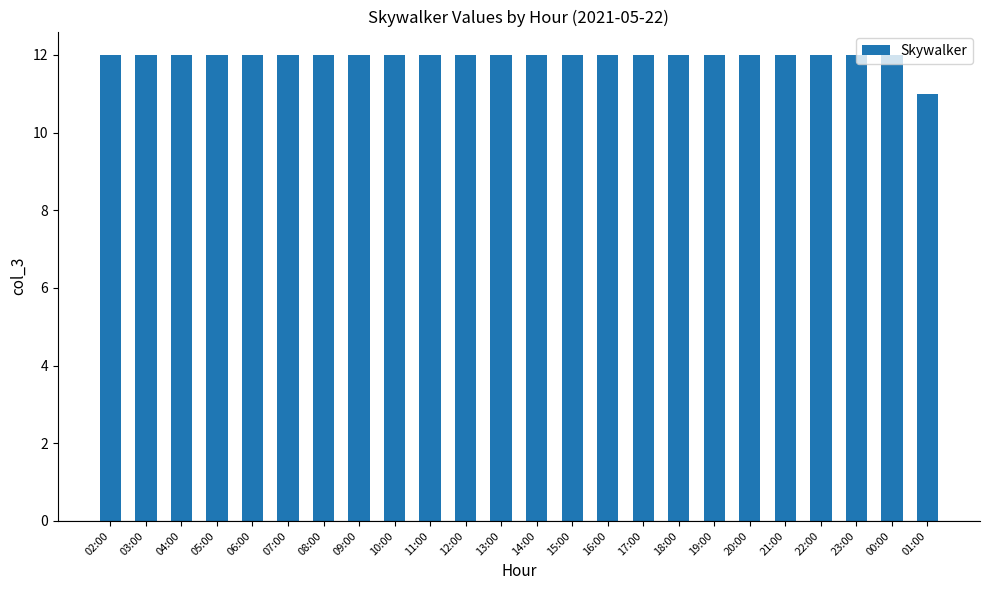

Reading left to right, what are all the values shown in this chart?

12	12	12	12	12	12	12	12	12	12	12	12	12	12	12	12	12	12	12	12	12	12	12	11